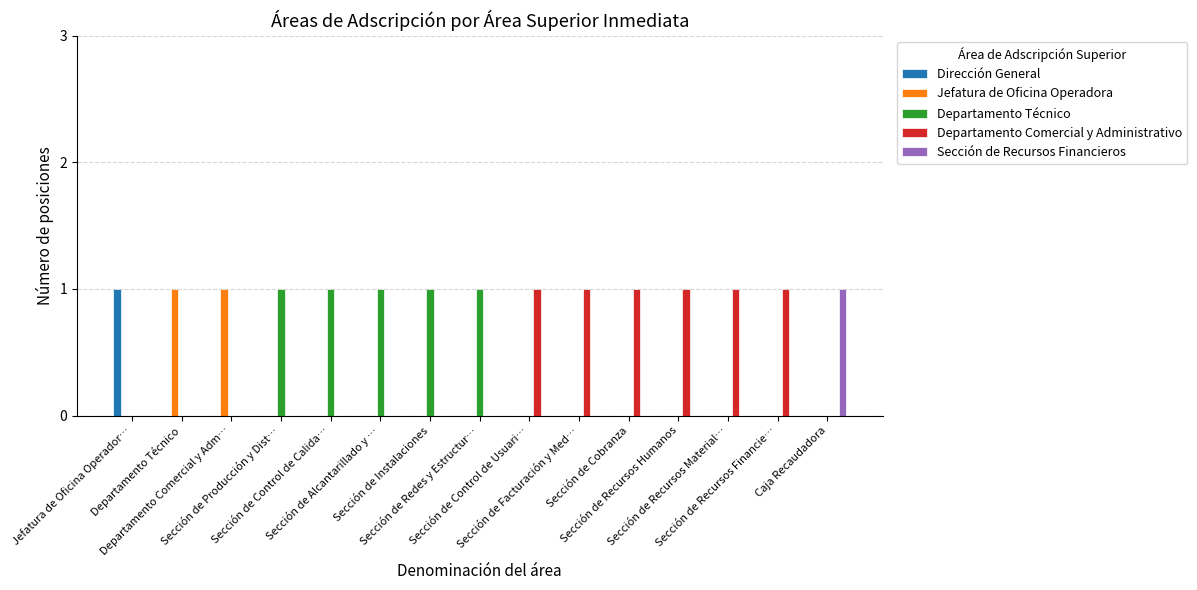

The value of Dirección General at Sección de Instalaciones is -1. True or false?

False